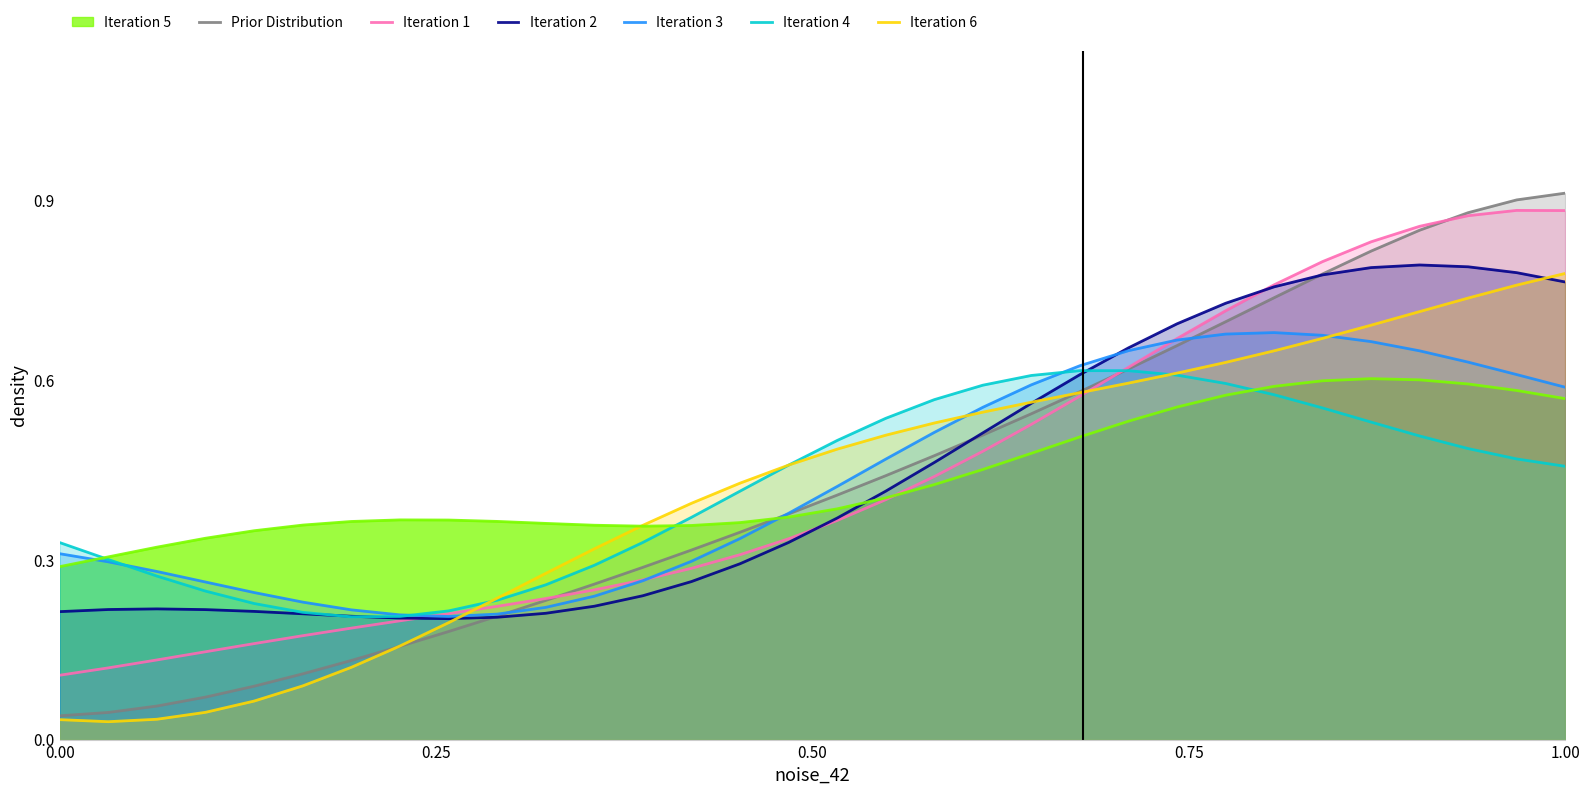

At how many categories does at least one series exceed 0?

32